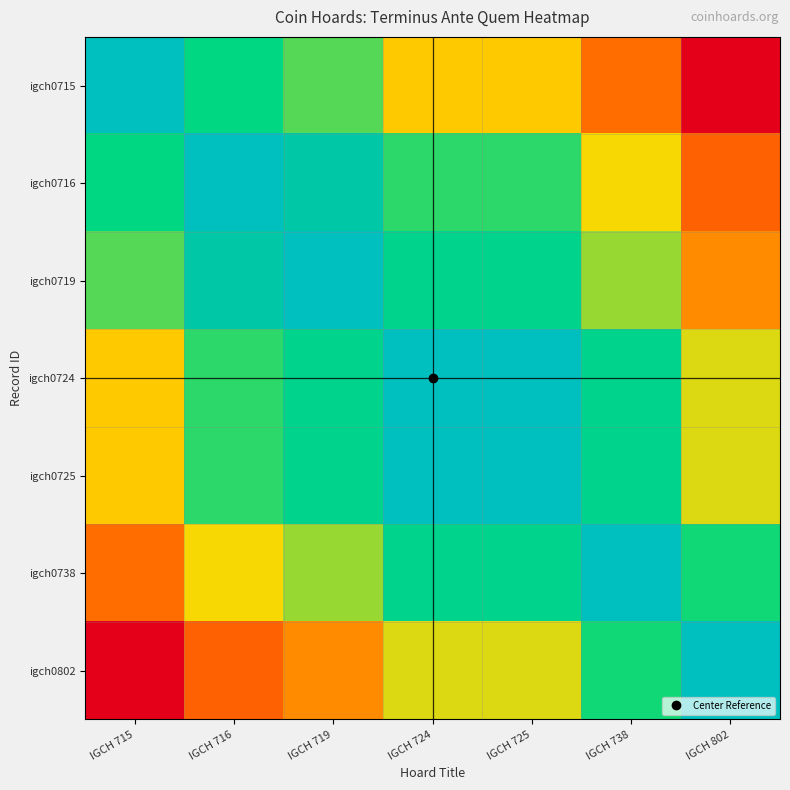

Which label corresponds to the smallest value in the chart?

IGCH 802